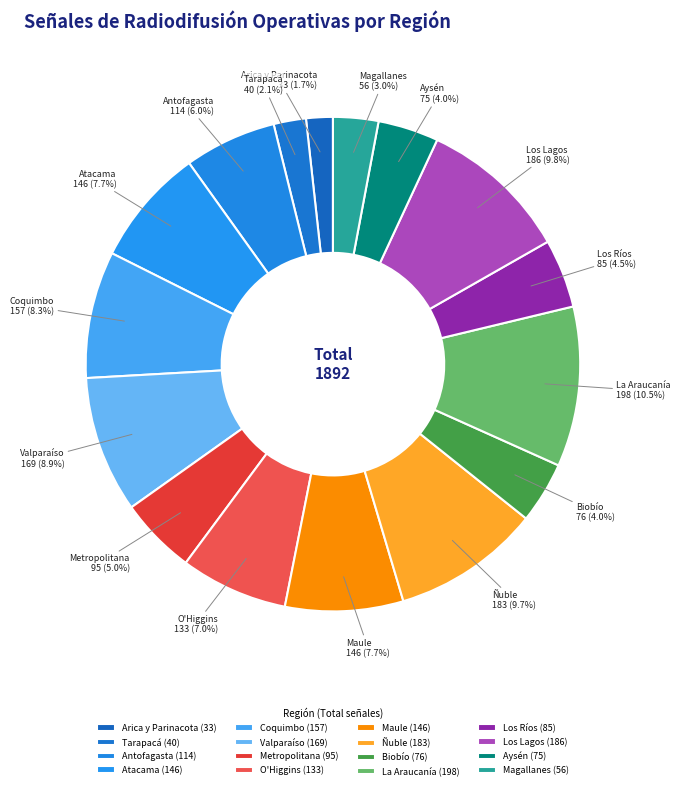

Is there a majority slice in this chart?

No